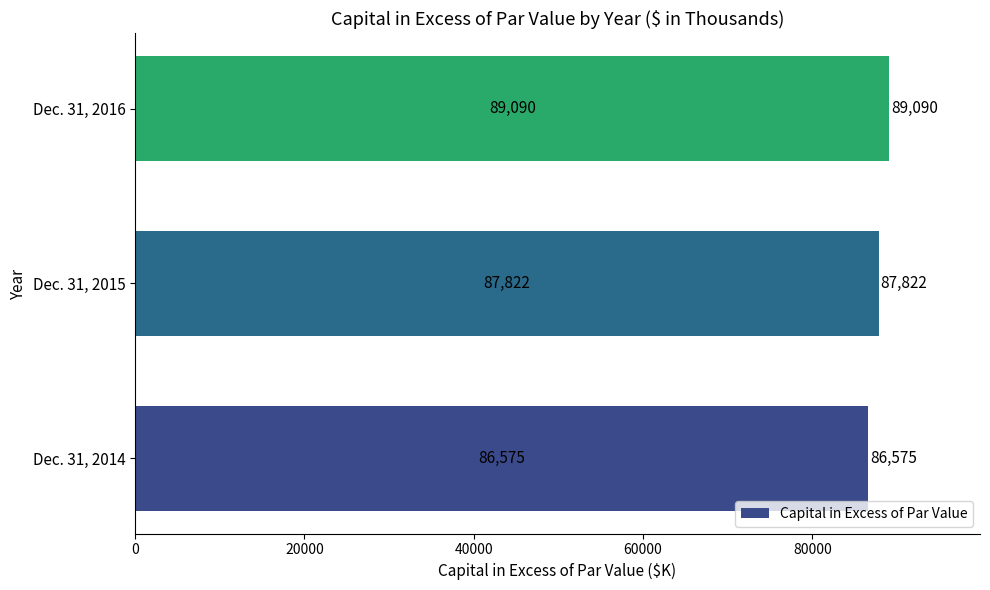

What is the average value?

87829